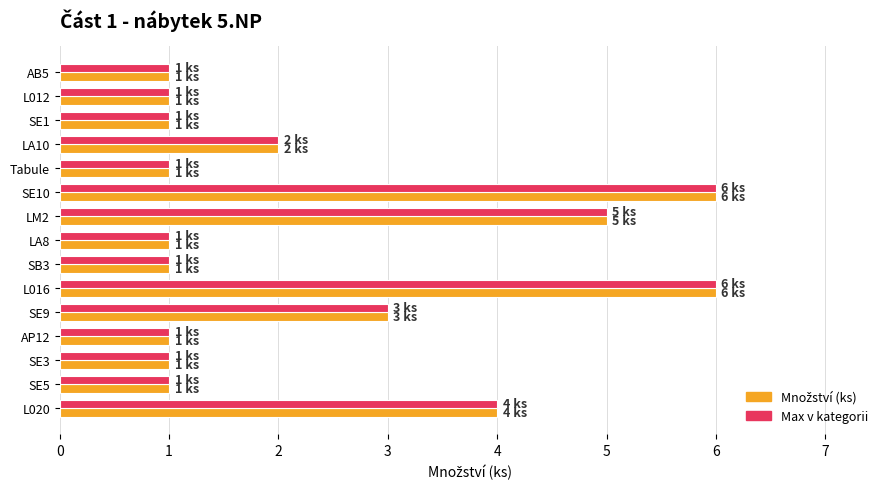

What is the difference between the maximum and minimum values in the Max v kategorii series?

5